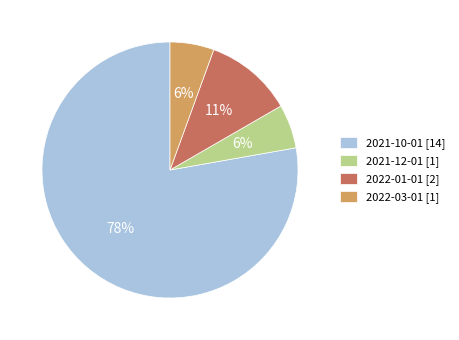

Which has a higher value, 2021-10-01 or 2021-12-01?

2021-10-01